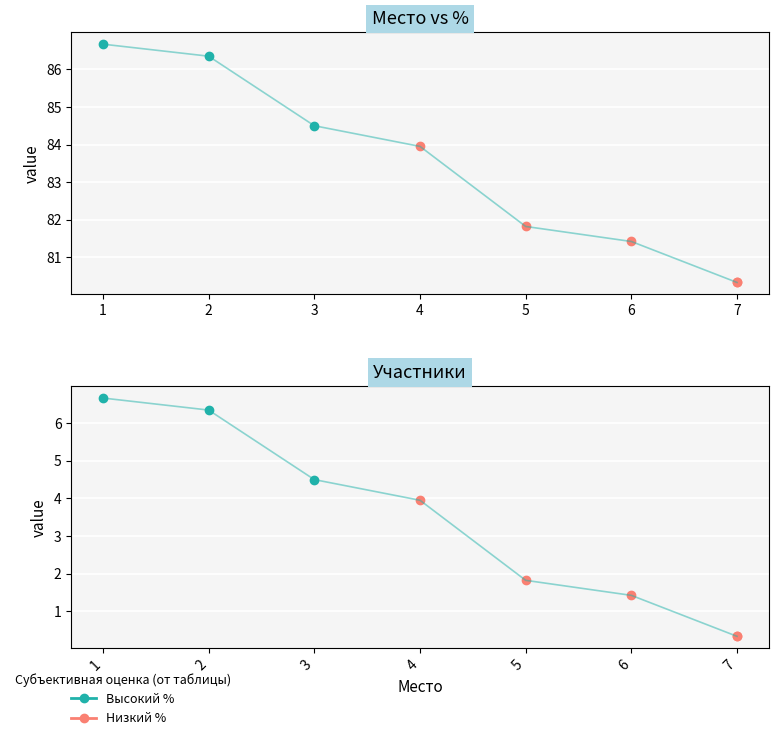

Which has a higher value, 3 or 7?

3